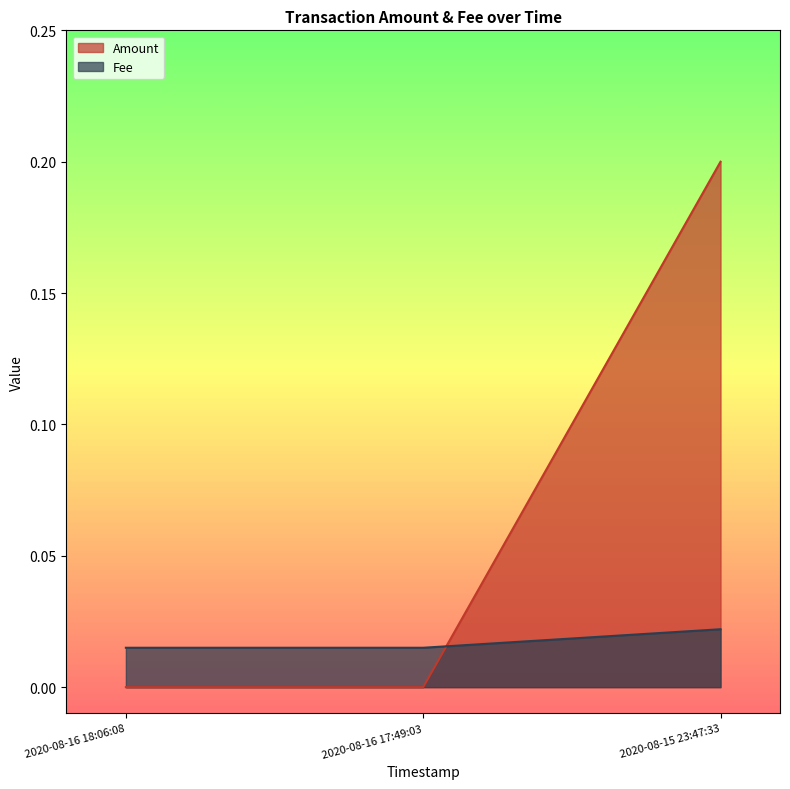

Is it true that Amount equals 0.1 at 2020-08-15 23:47:33?

False